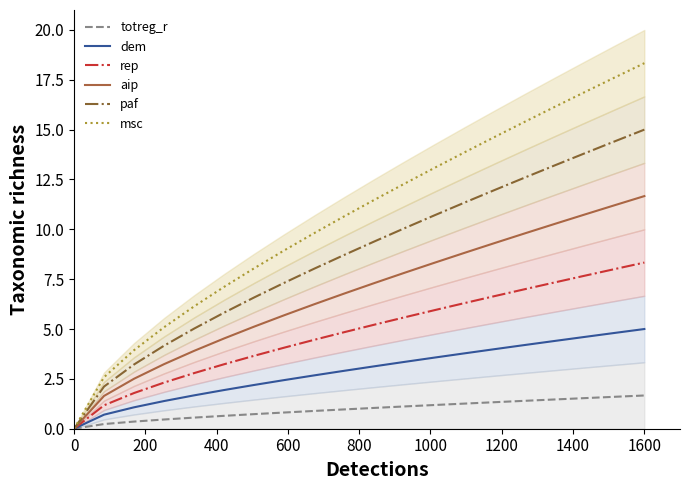

What is the value of the msc point at the 8th from the left?

8.9